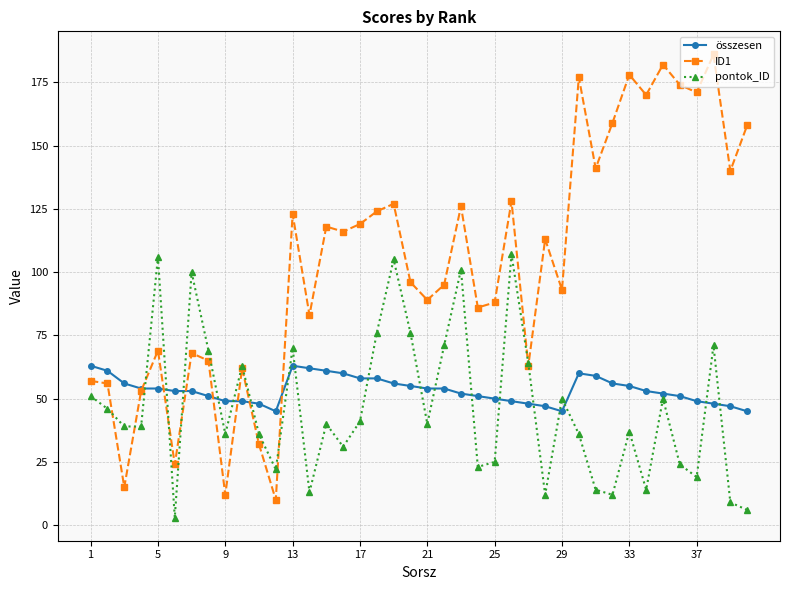

What is the sum of all pontok_ID values?

1847